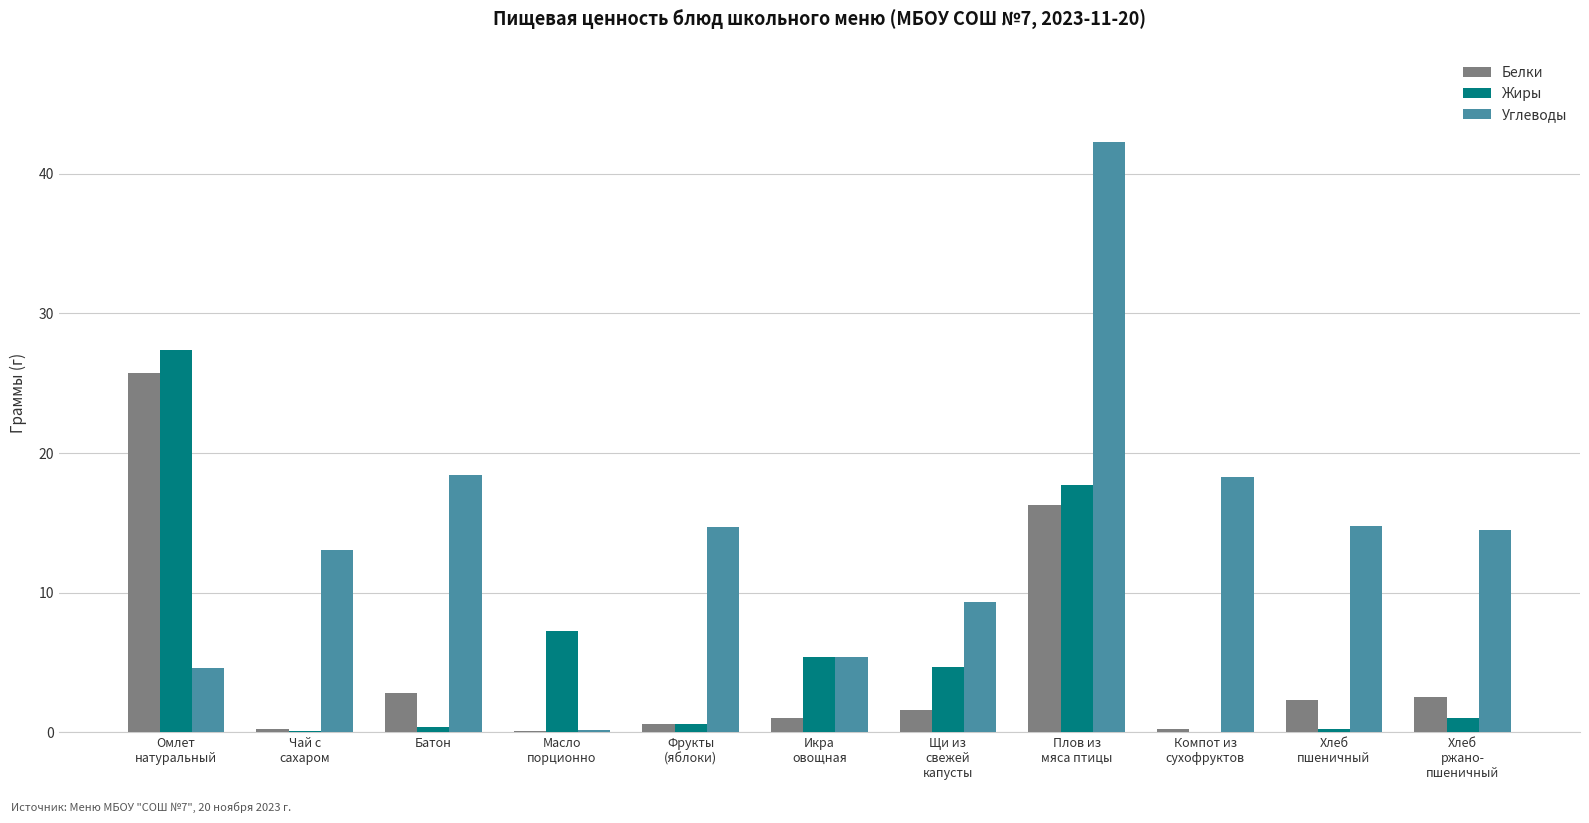

What is the average value of the Белки series?

4.8